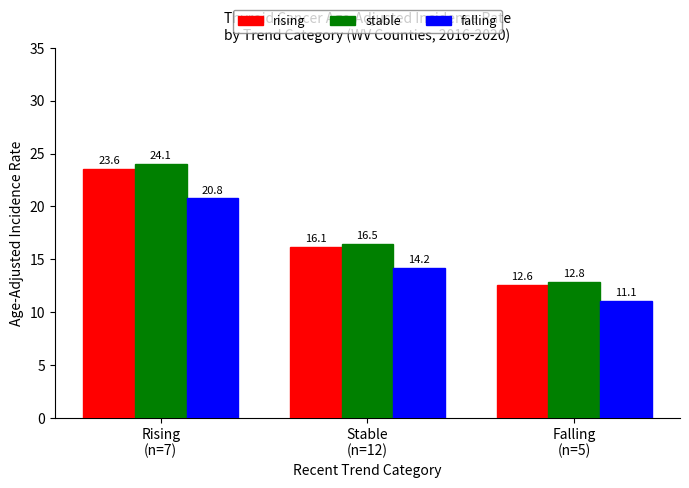

True or false: falling has a value of 14.7 at Falling
(n=5).

False